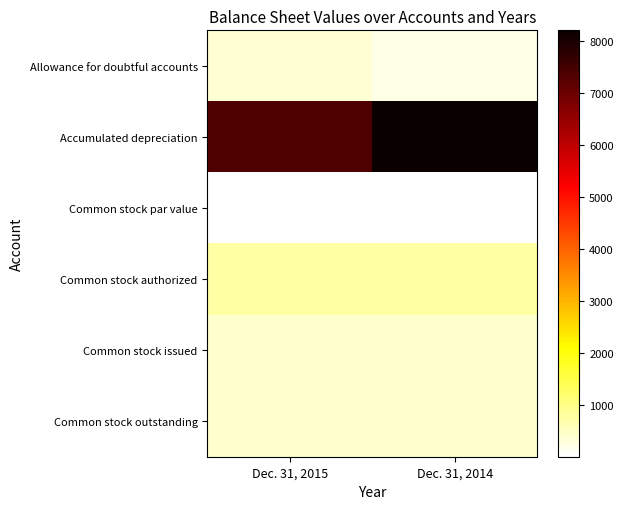

What is the total value across all series at Dec. 31, 2015?

9386